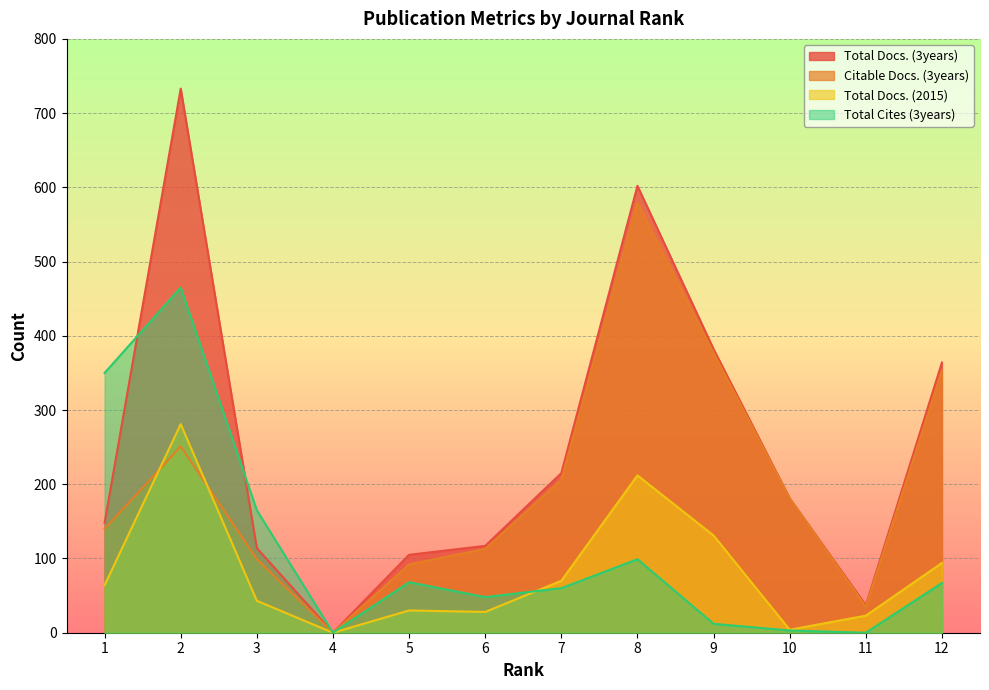

What is the maximum value shown in the chart?

733